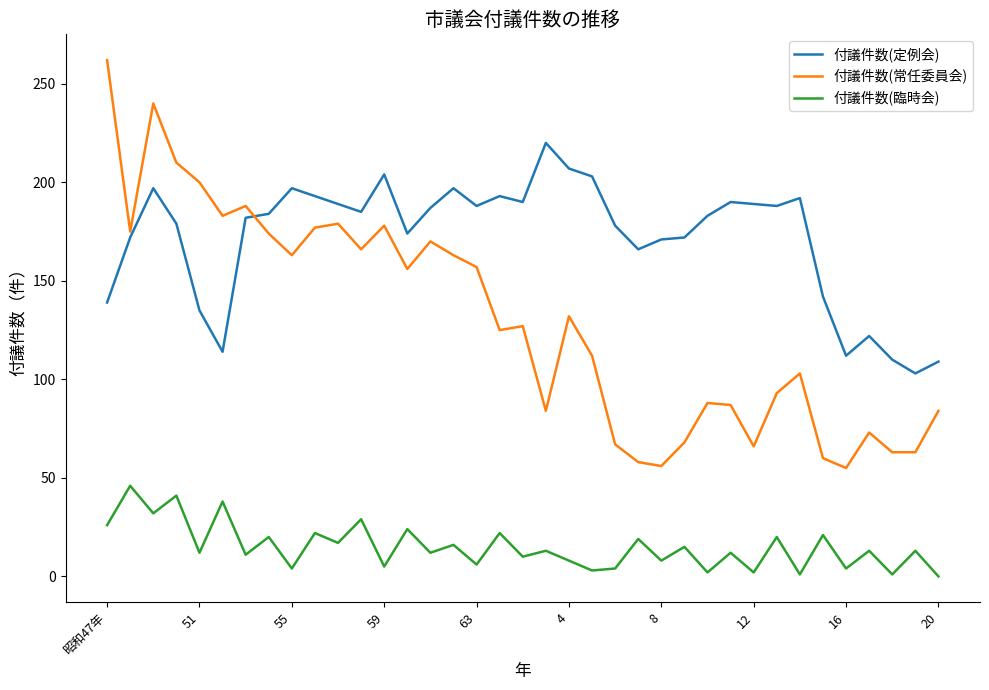

Which series has the widest spread of values?

付議件数(常任委員会)